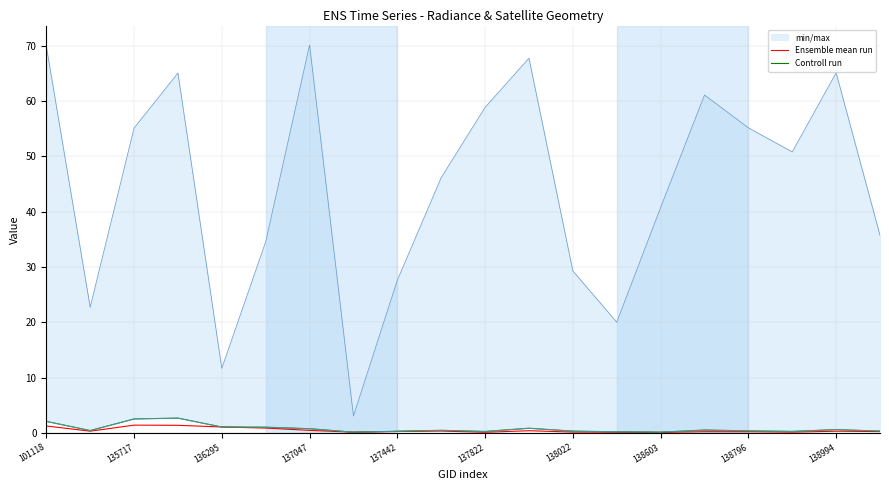

After their last crossing, which series has the higher values: Ensemble mean run or Controll run?

Controll run